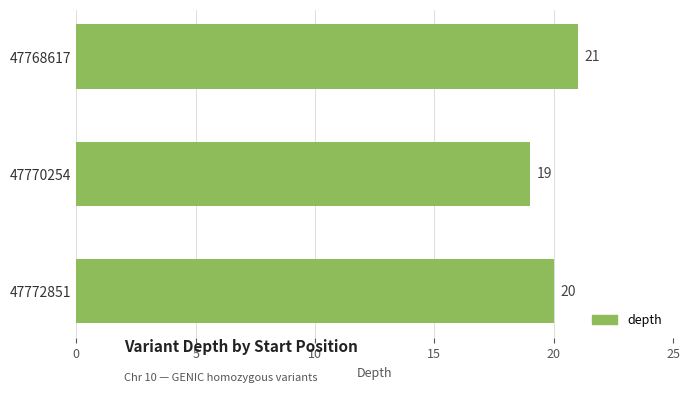

Reading top to bottom, transcribe all the data shown in this chart.

21	19	20